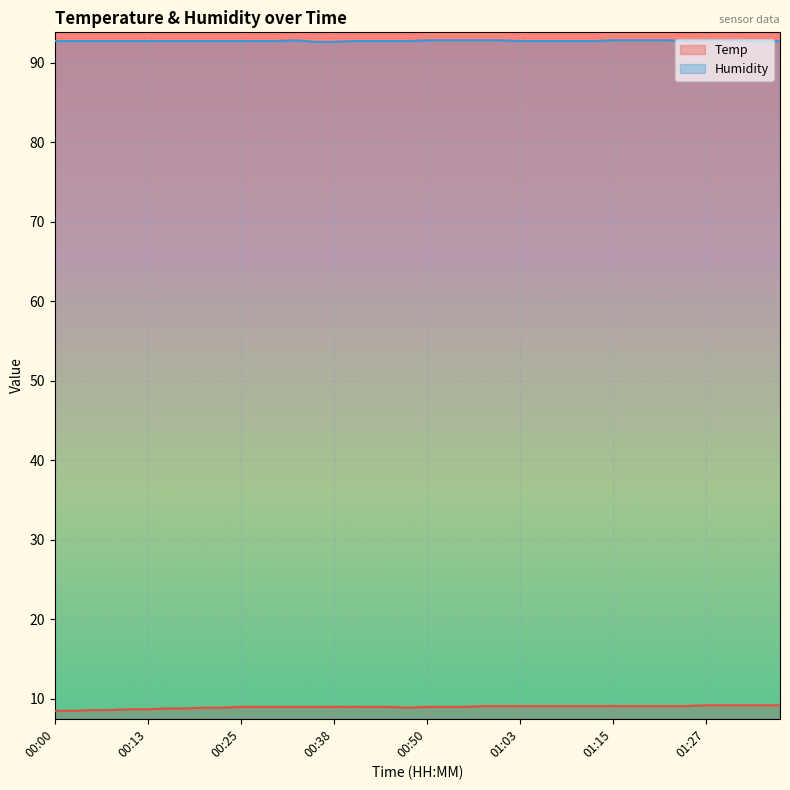

Rank the series by their maximum value, from lowest to highest.

Temp, Humidity